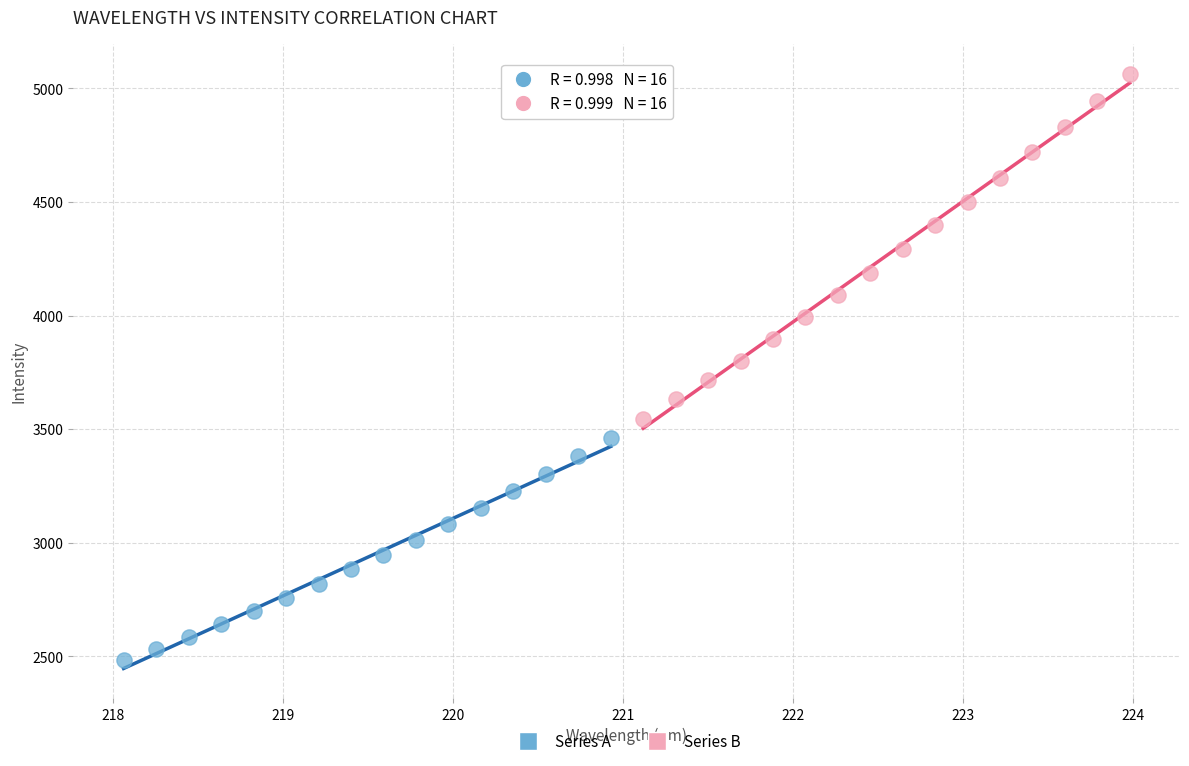

Which series reaches the maximum Y coordinate?

Series B